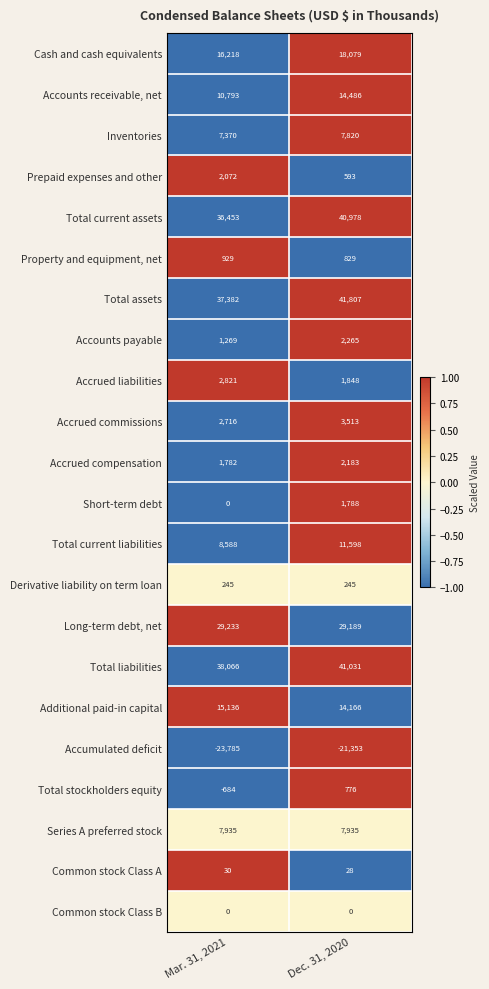

What is the total value across all series at Mar. 31, 2021?

194569